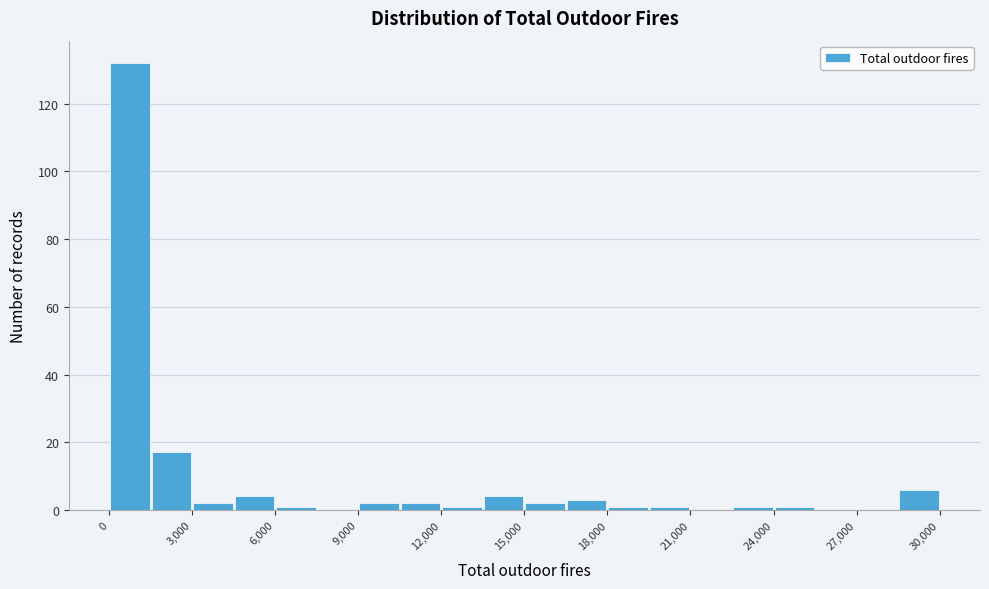

Read against the x-axis, roughly where is the centre of the tallest bar?

1000